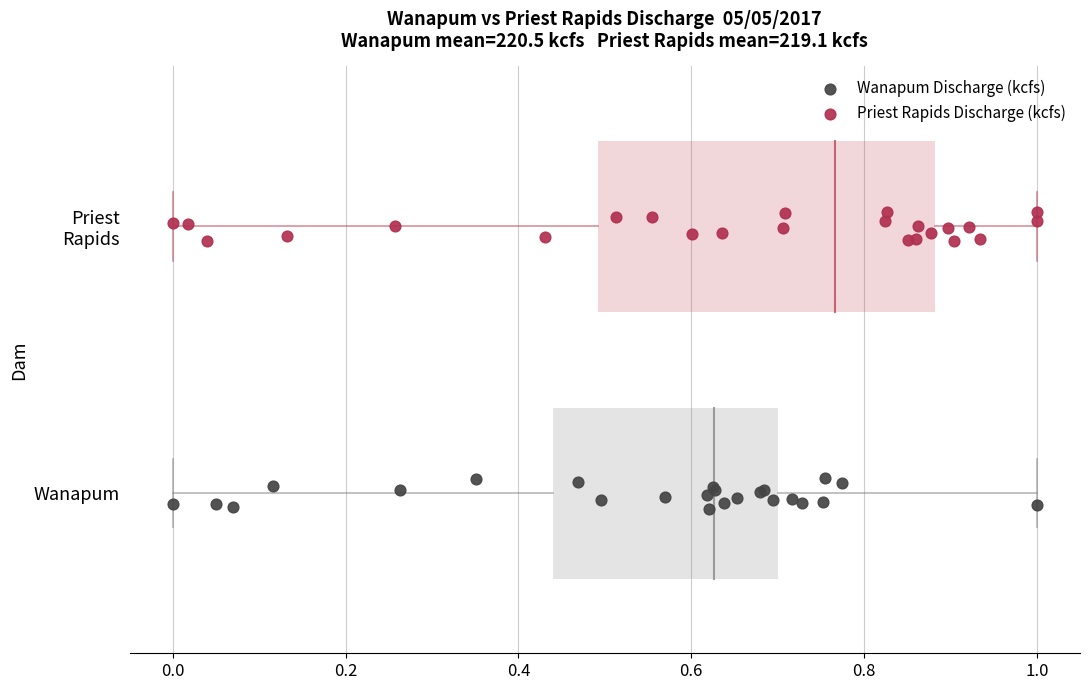

Which series reaches the maximum Y coordinate?

Priest Rapids Discharge (kcfs)